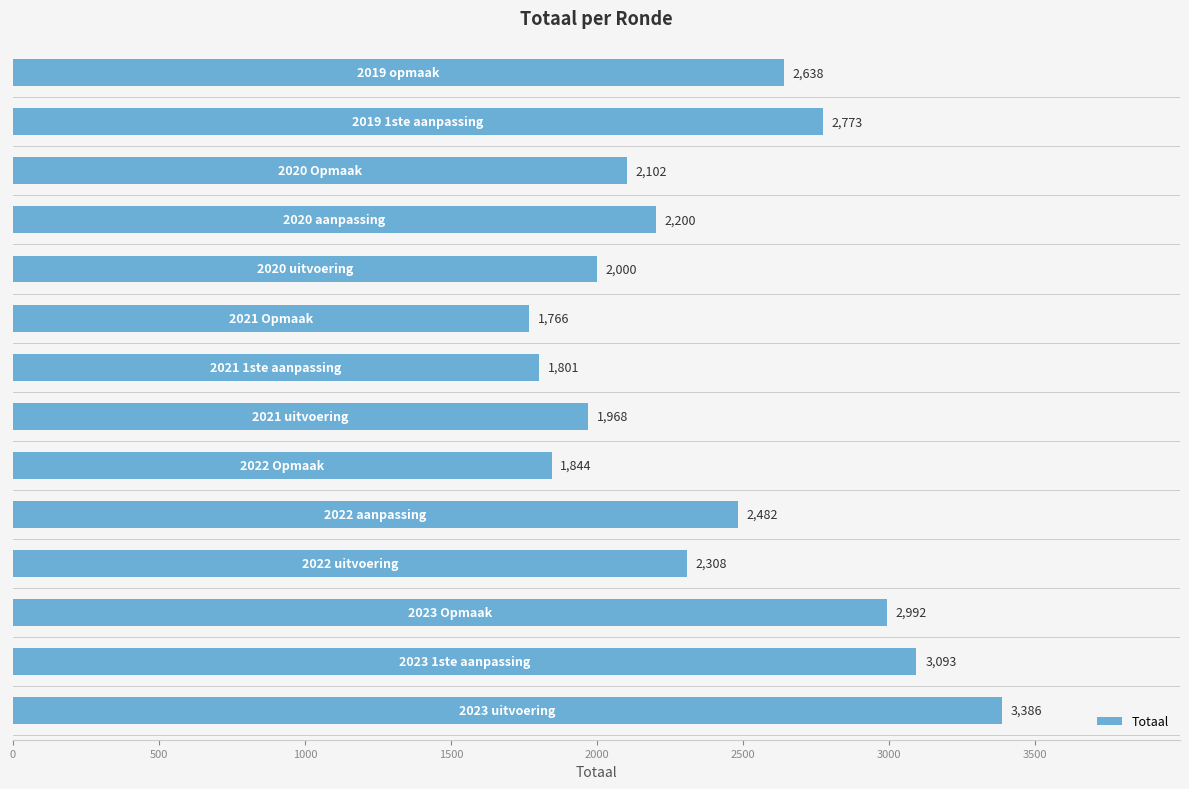

What is the maximum value shown in the chart?

3386